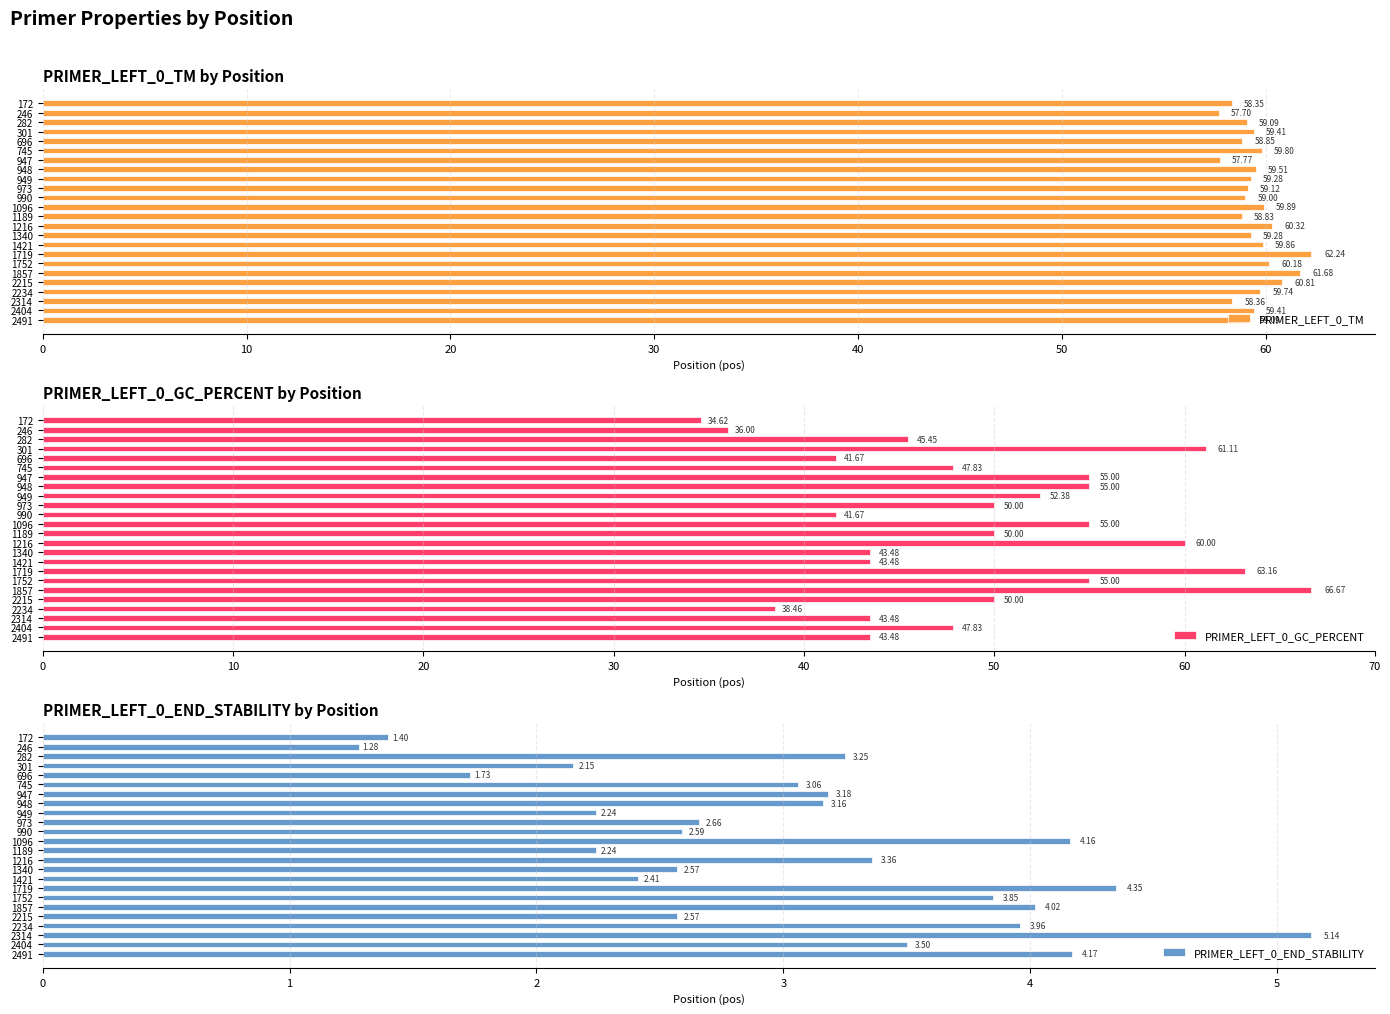

What is the sum of all PRIMER_LEFT_0_TM values?

1427.6